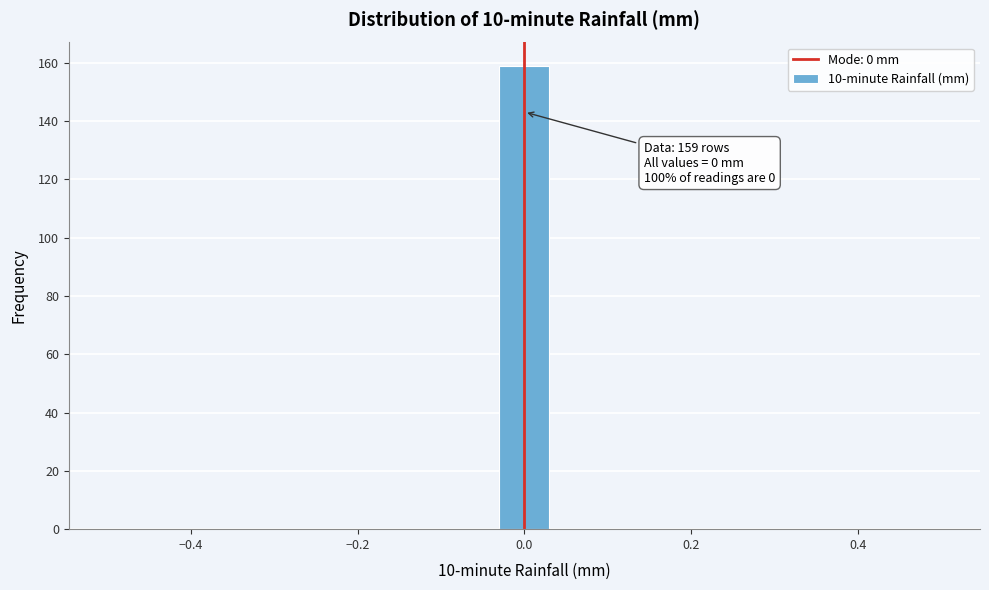

Read against the x-axis, roughly where is the centre of the tallest bar?

0.00